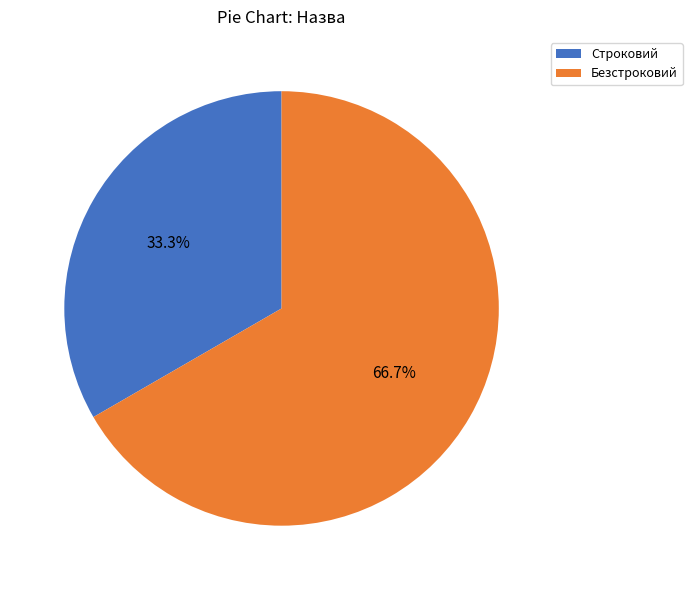

What is the majority slice?

Безстроковий